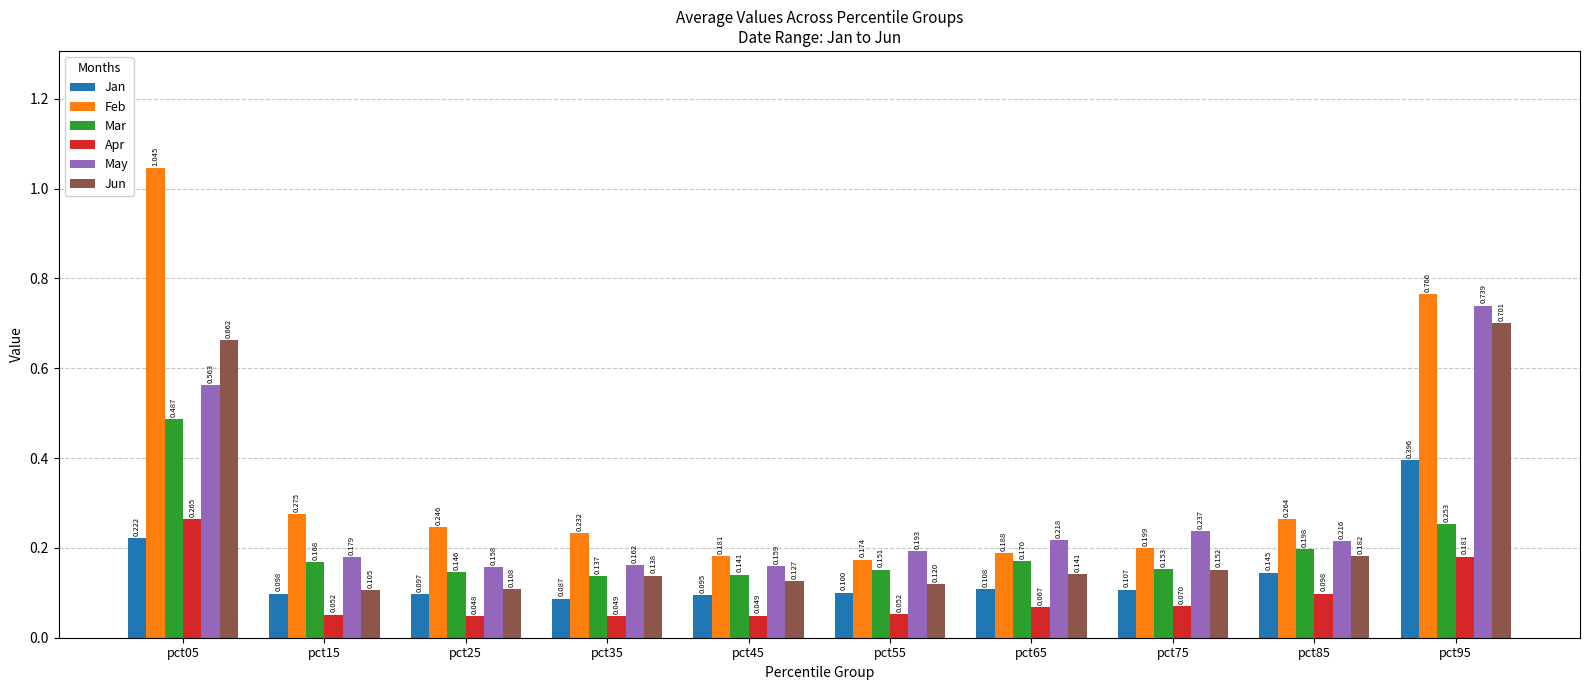

Which series changed the most between pct55 and pct75?

May